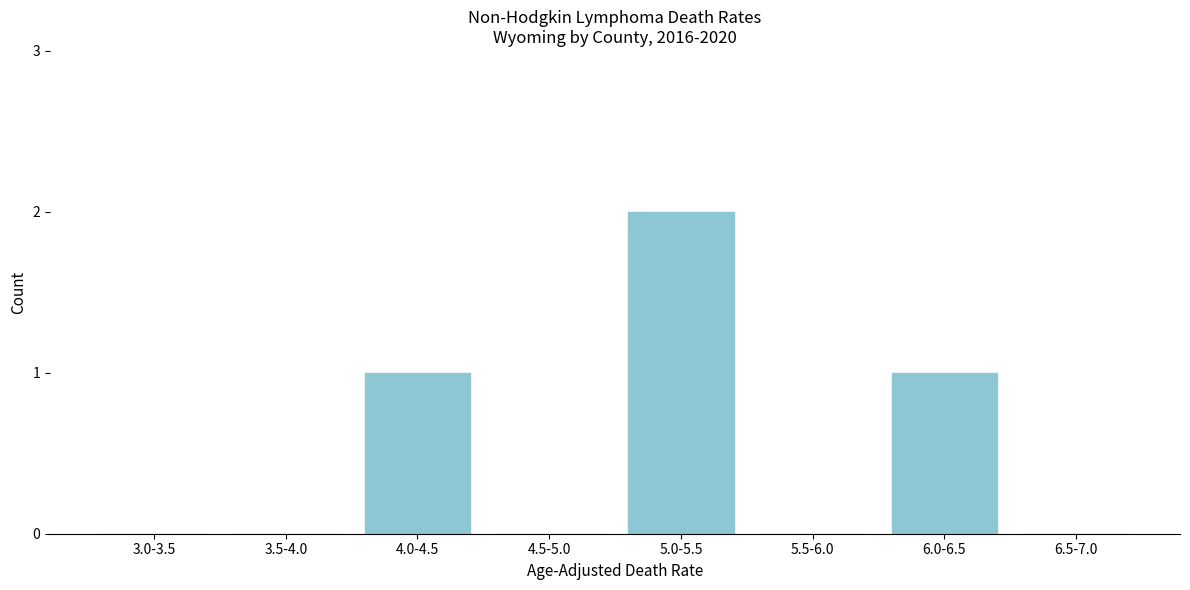

Reading left to right, what are all the values shown in this chart?

3.0-3.5=0	3.5-4.0=0	4.0-4.5=1	4.5-5.0=0	5.0-5.5=2	5.5-6.0=0	6.0-6.5=1	6.5-7.0=0